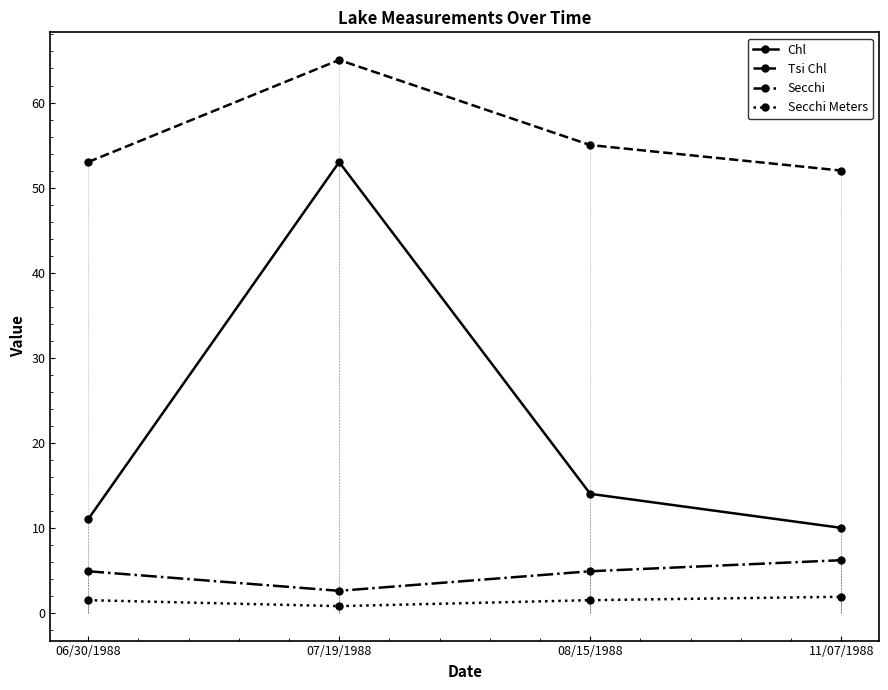

Read the Secchi value at 08/15/1988.

4.9